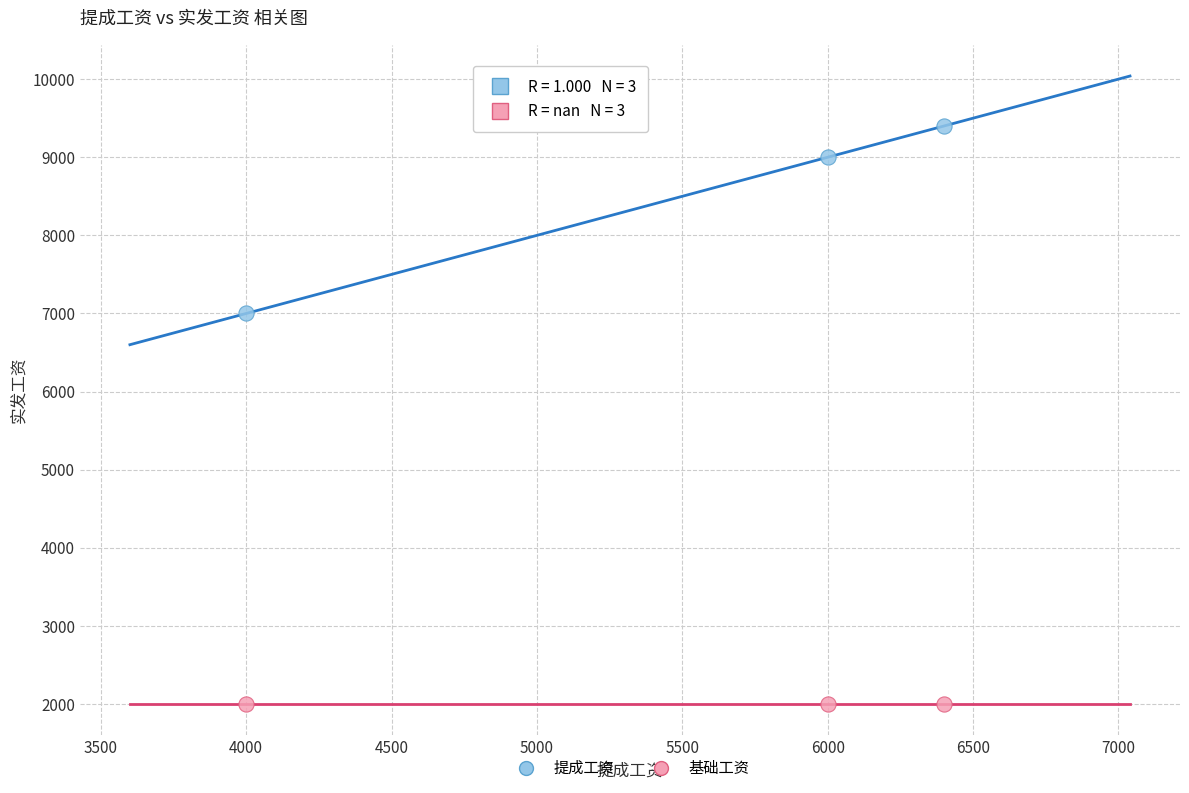

Across all data points, what is the average X value?

5467